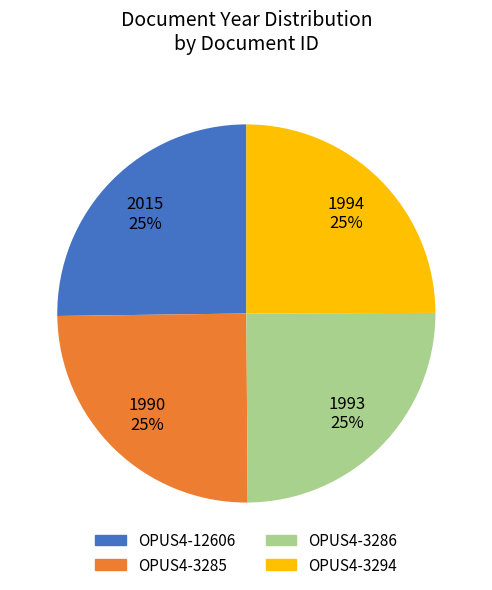

Is it true that OPUS4-3294 is 25% of the pie?

True